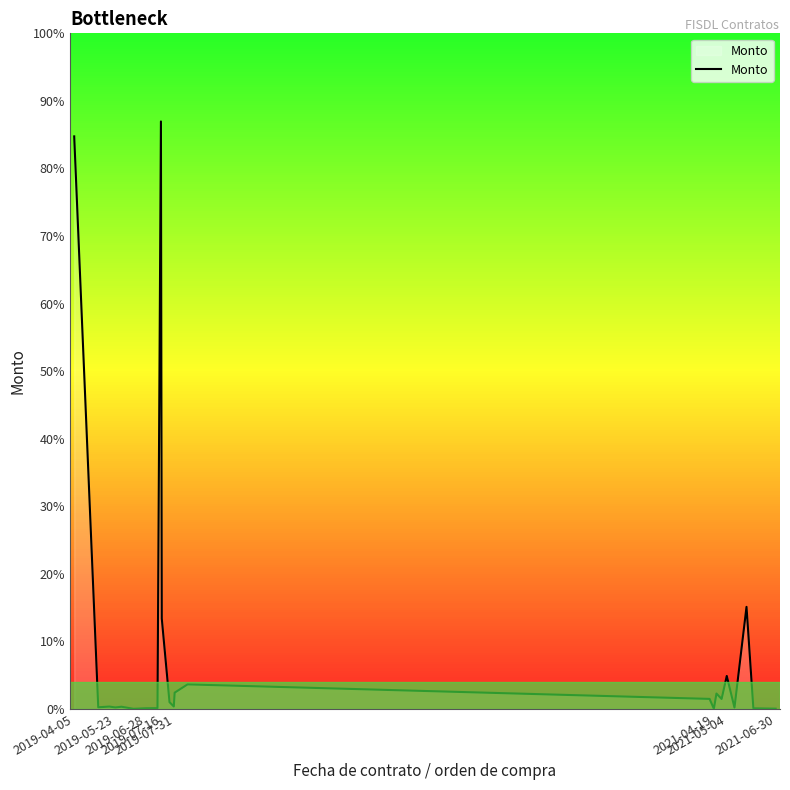

What is the label of the 5th point from the left?

2019-07-31